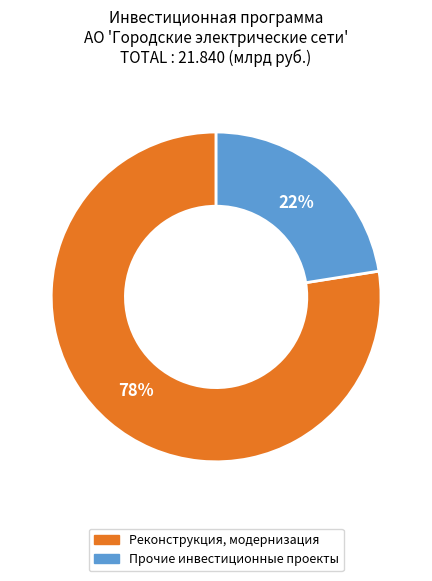

Combined, do Реконструкция, модернизация and Прочие инвестиционные проекты account for over 50%?

Yes